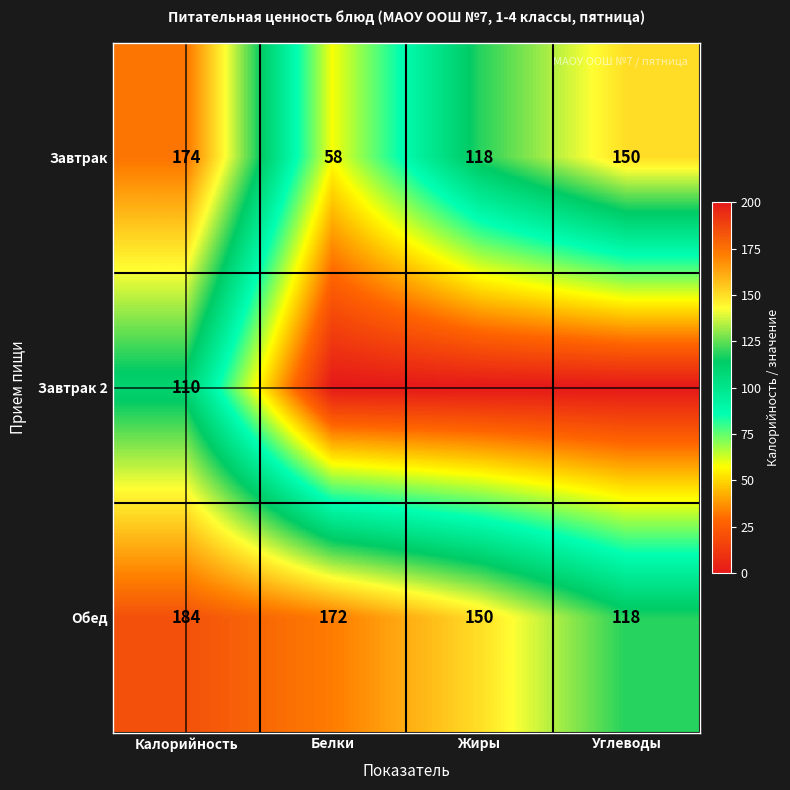

What is the total value across all series at Жиры?

268